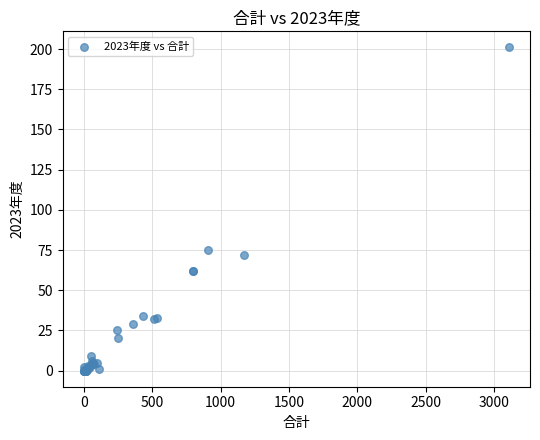

What Y value in the scatter plot is closest to 100?

75